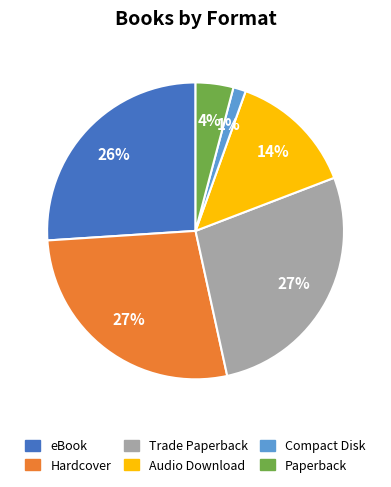

Is Paperback the majority of the pie?

No